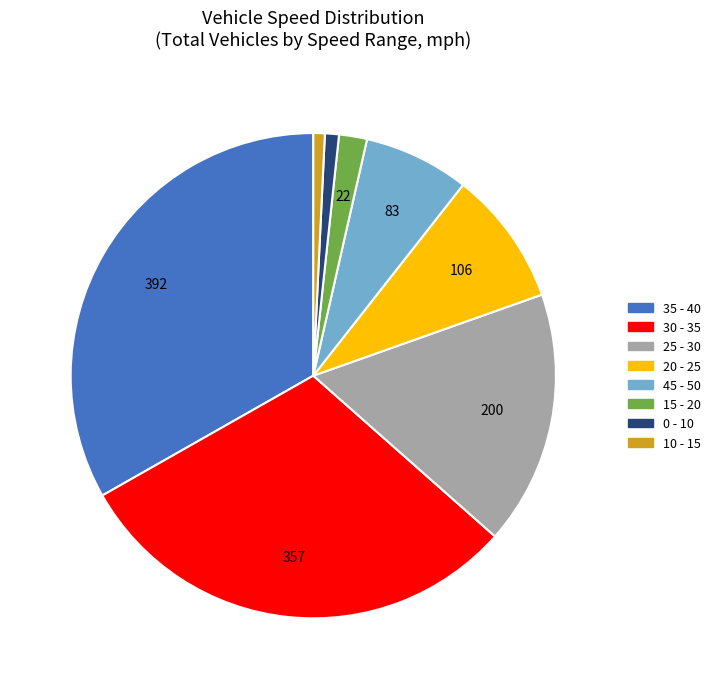

The 0 - 10 slice represents 7% of the pie. True or false?

False